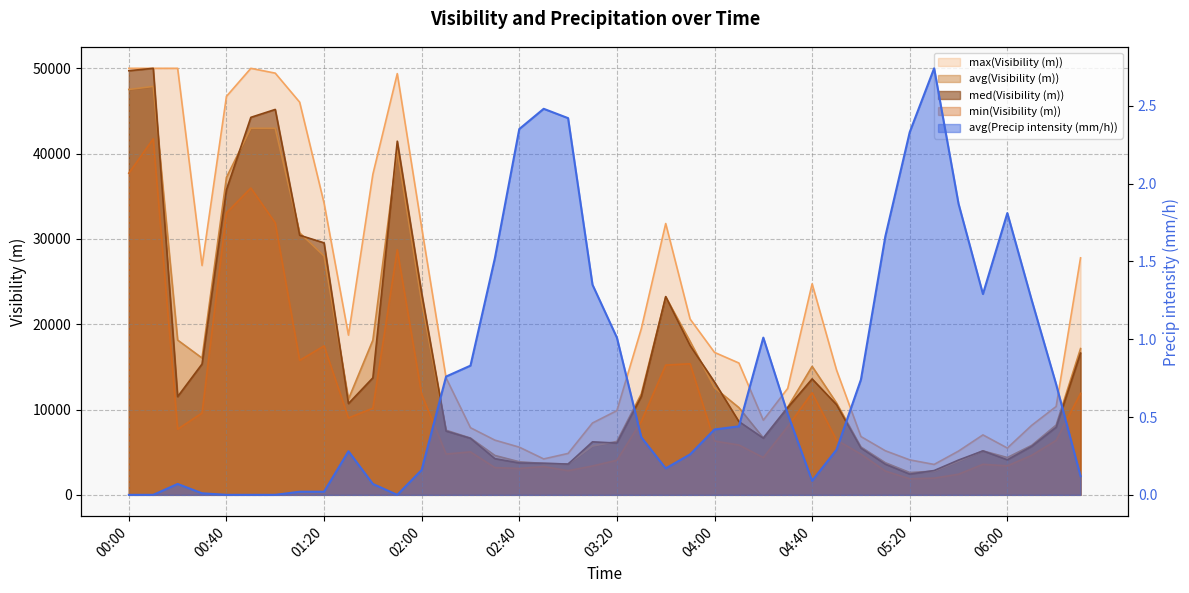

Is it true that max(Visibility (m)) equals 3808.4 at 05:00?

False